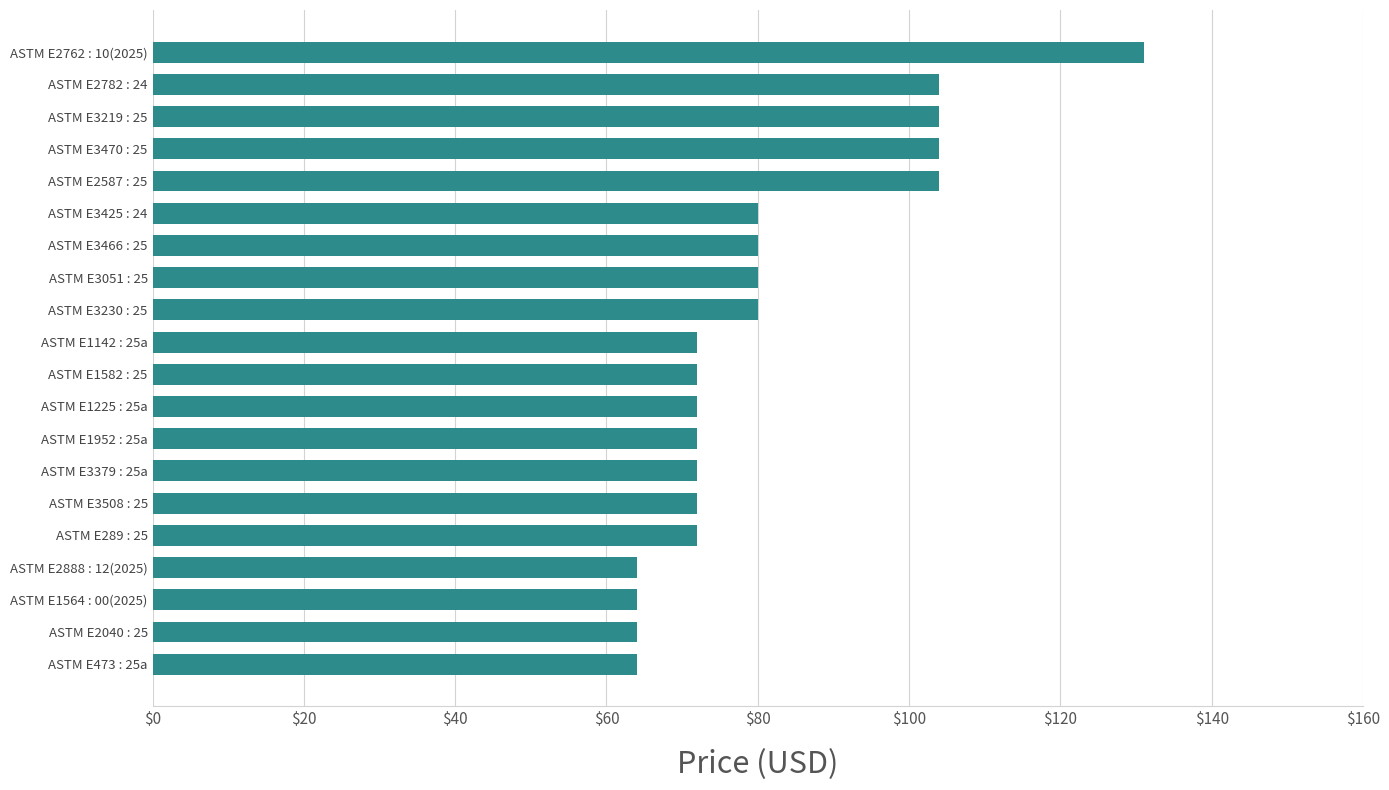

True or false: the data shows 119 at ASTM E1225 : 25a.

False